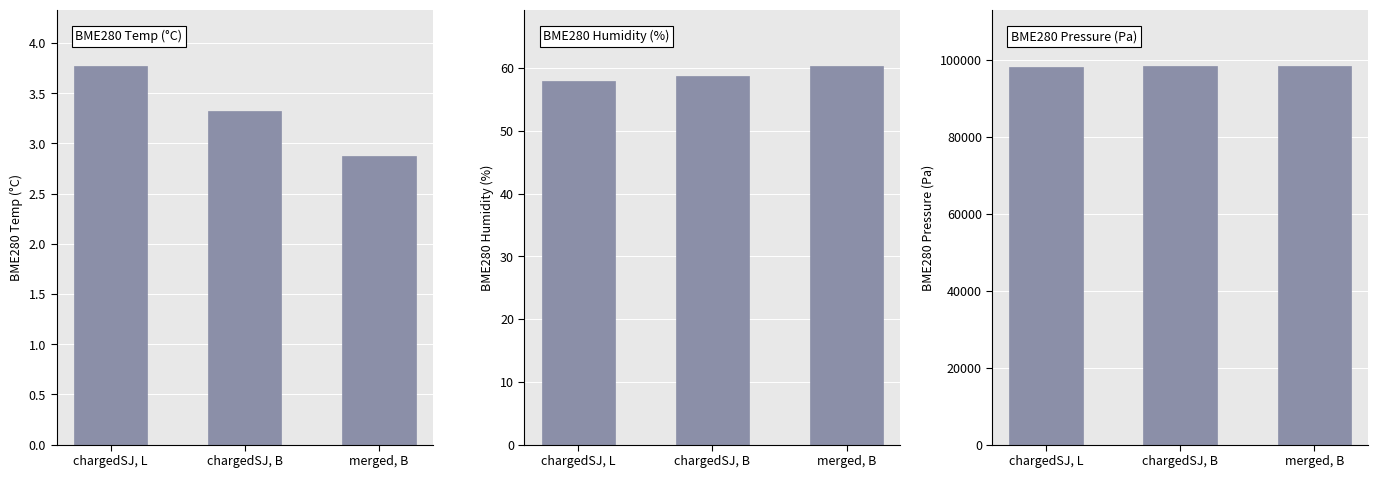

What is the average value of the chargedSJ, L series?

3.3